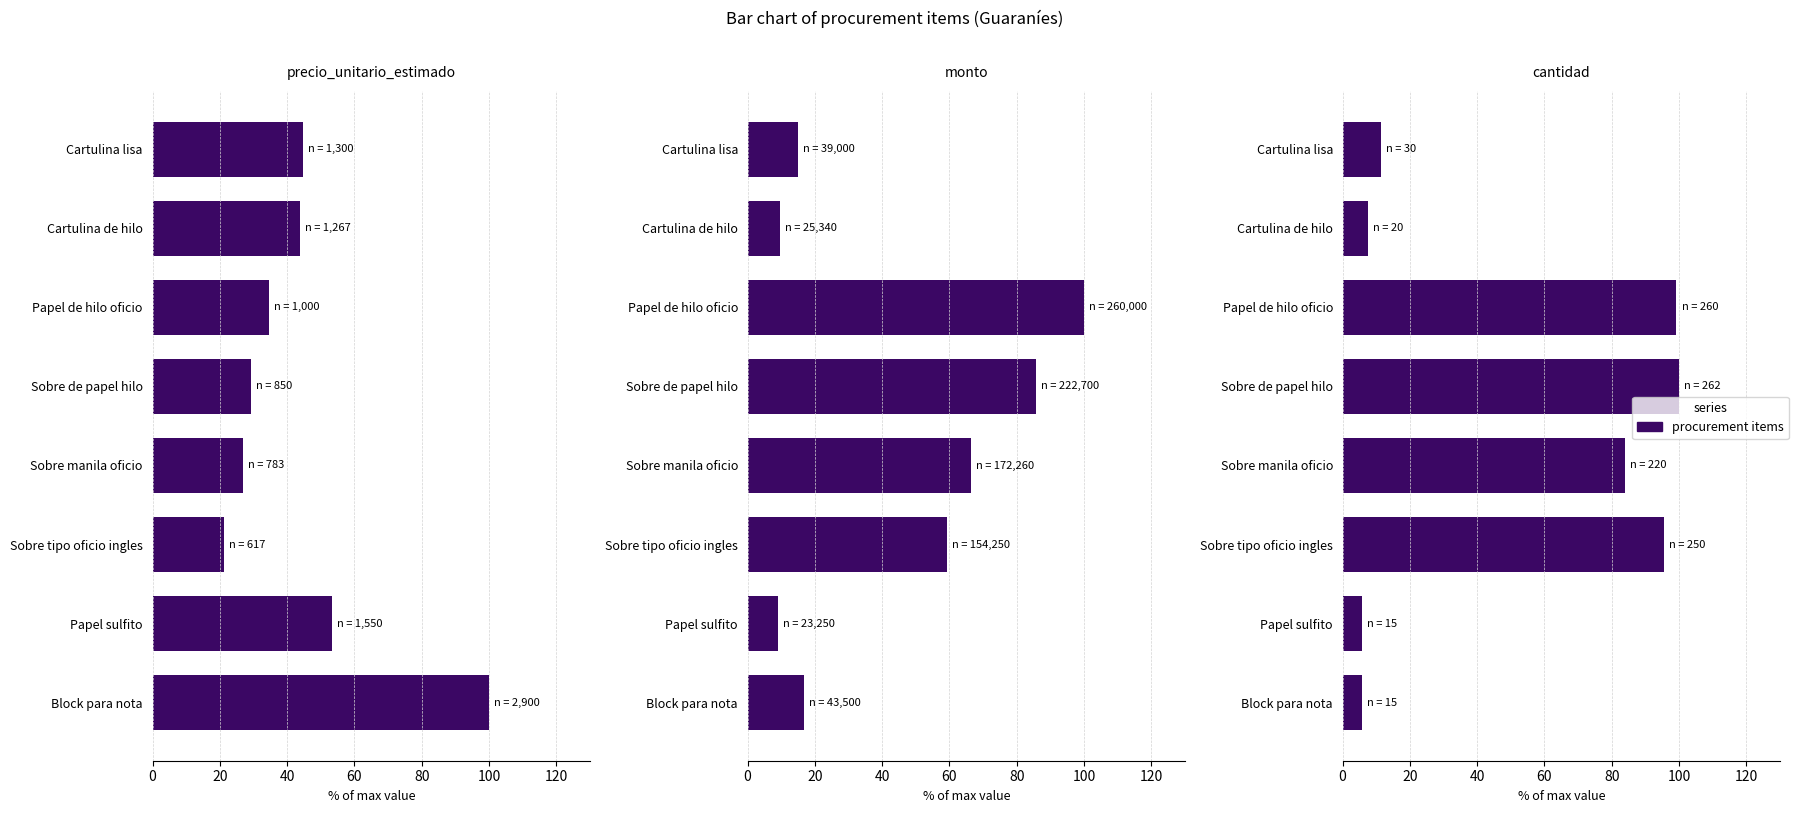

How many data points in precio_unitario_estimado are above 43?

4